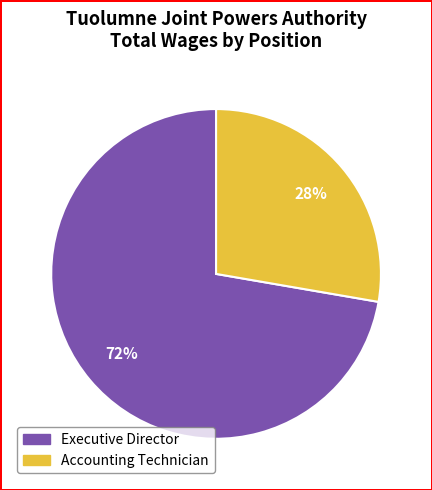

Count the number of slices in the pie.

2